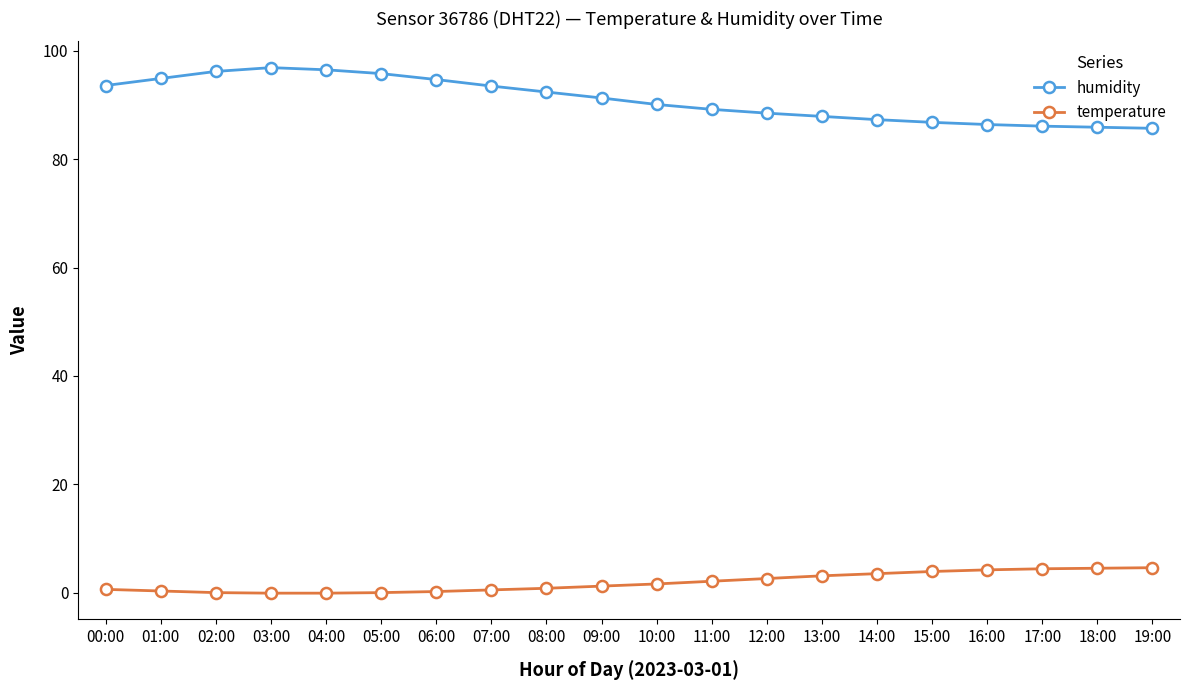

What is the maximum value shown in the chart?

96.9